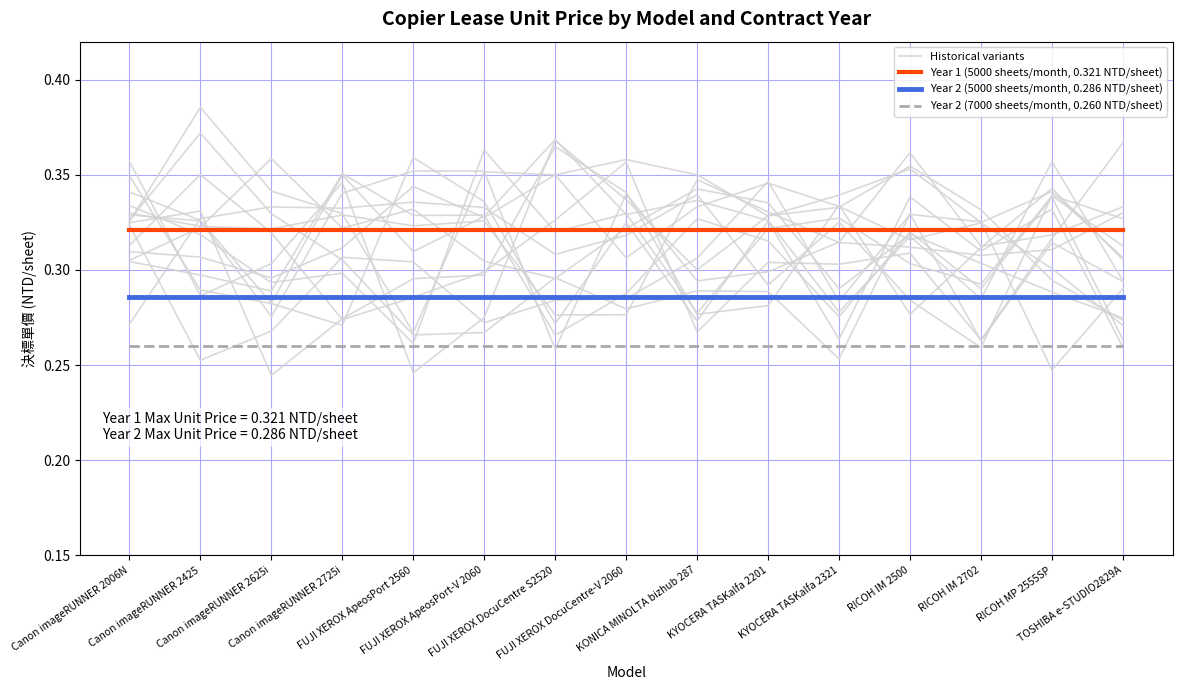

Does the chart display data point markers on the line(s)?

No